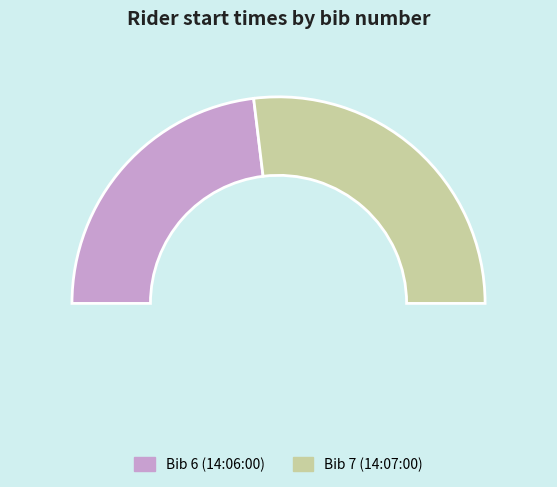

What is the majority slice?

14:07:00